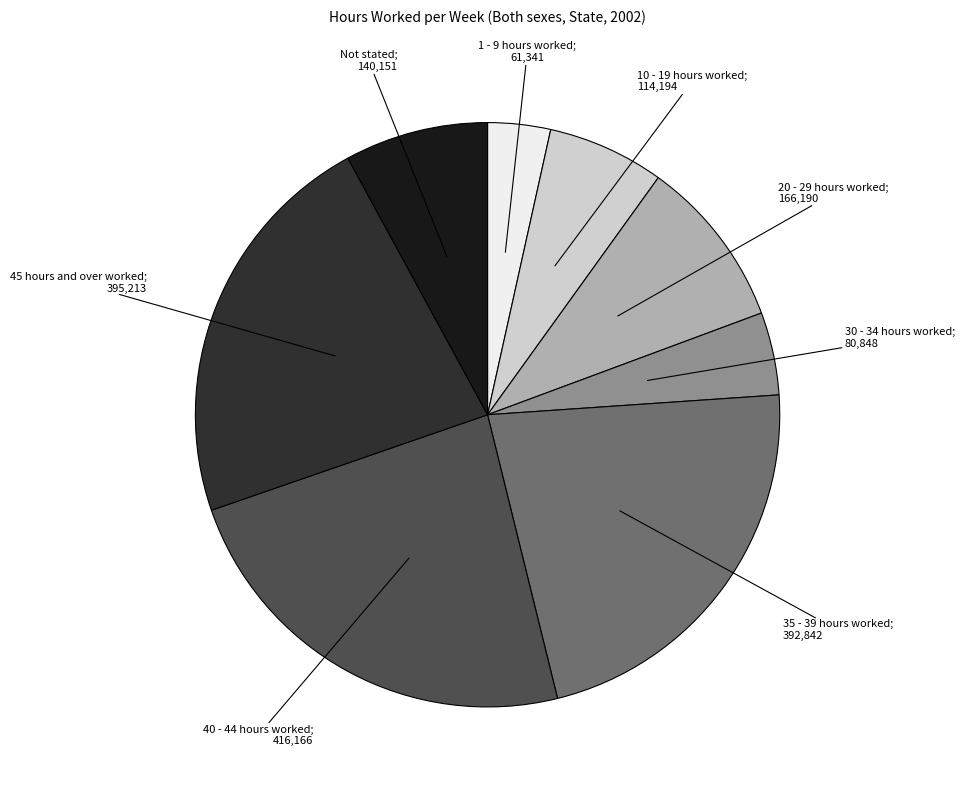

Is there any slice that represents more than half of the pie?

No